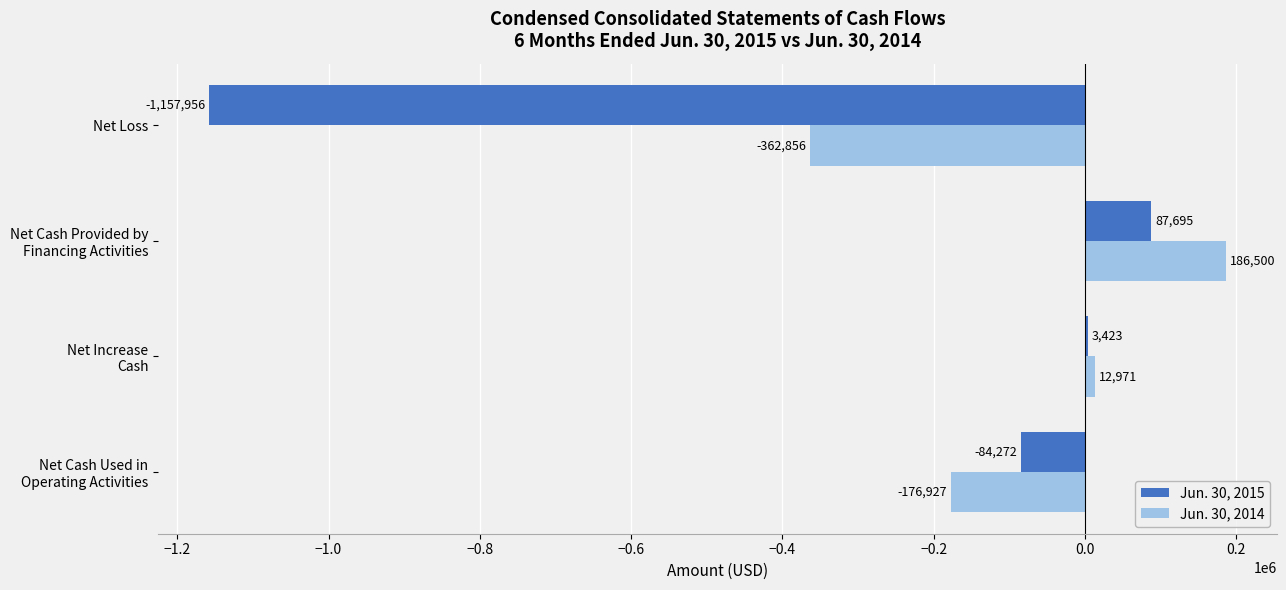

What is the maximum value for Jun. 30, 2015?

87695